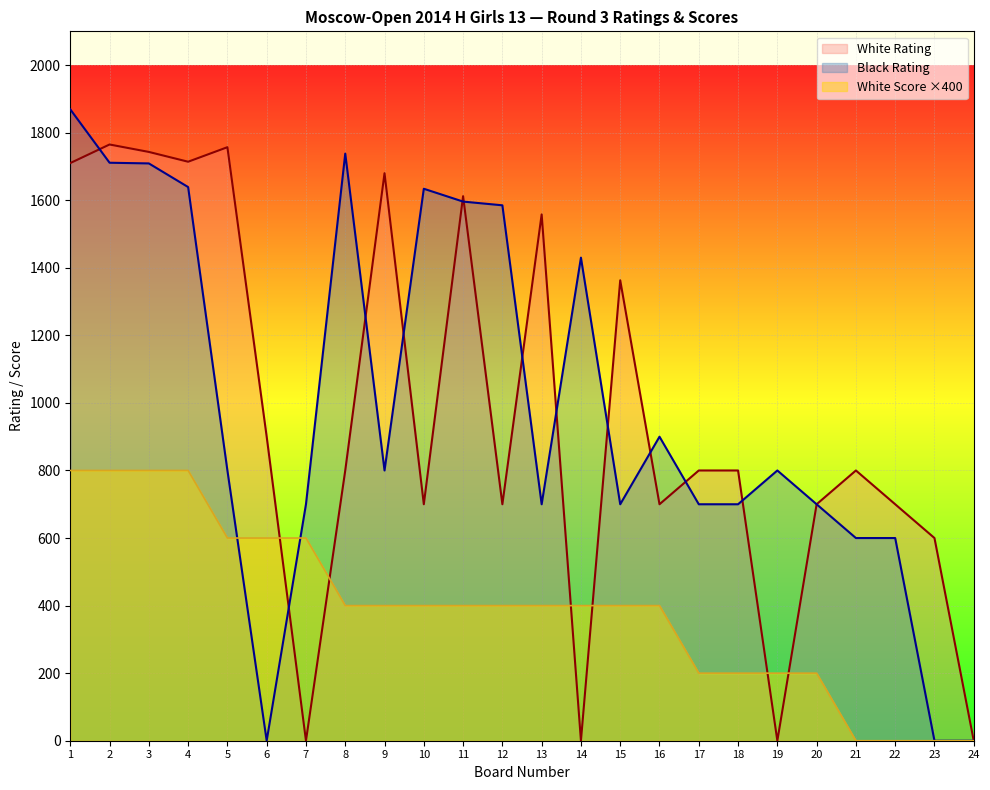

What is the difference between the White Rating values at 8 and 4?

914